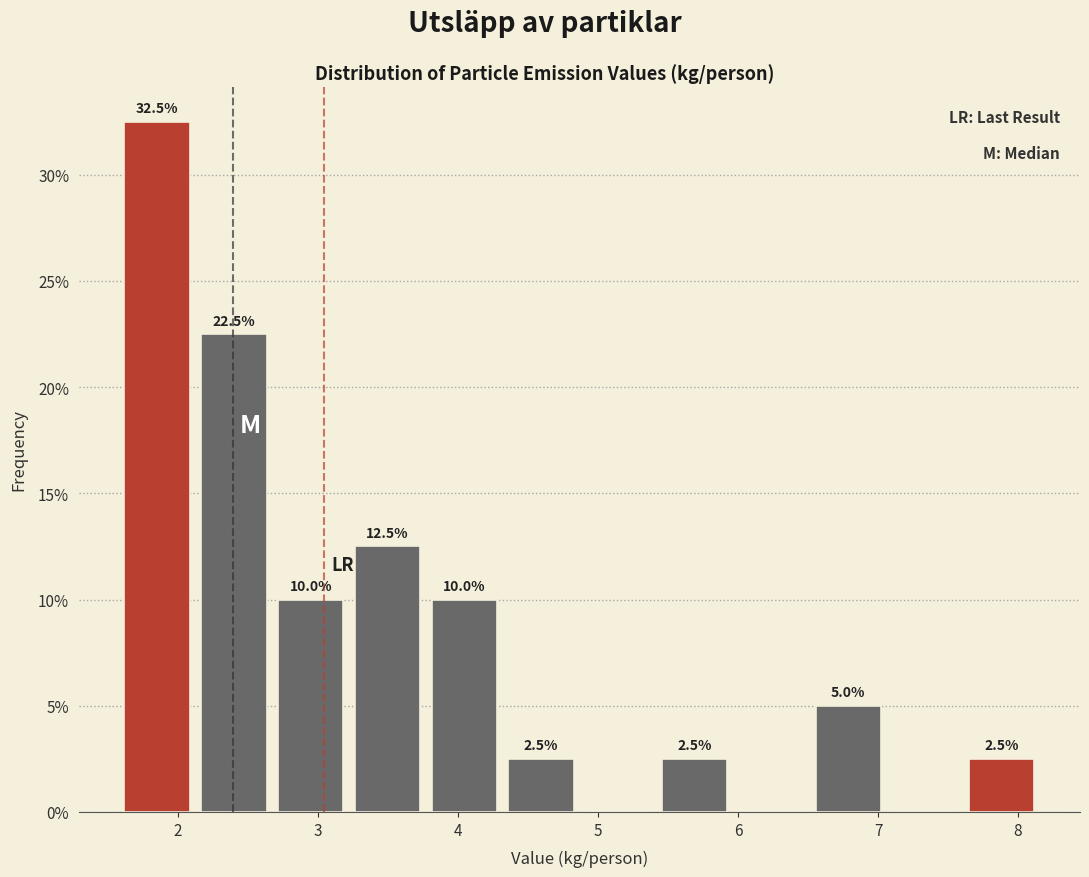

Which range on the x-axis has the tallest bar?

1.6 to 2.1